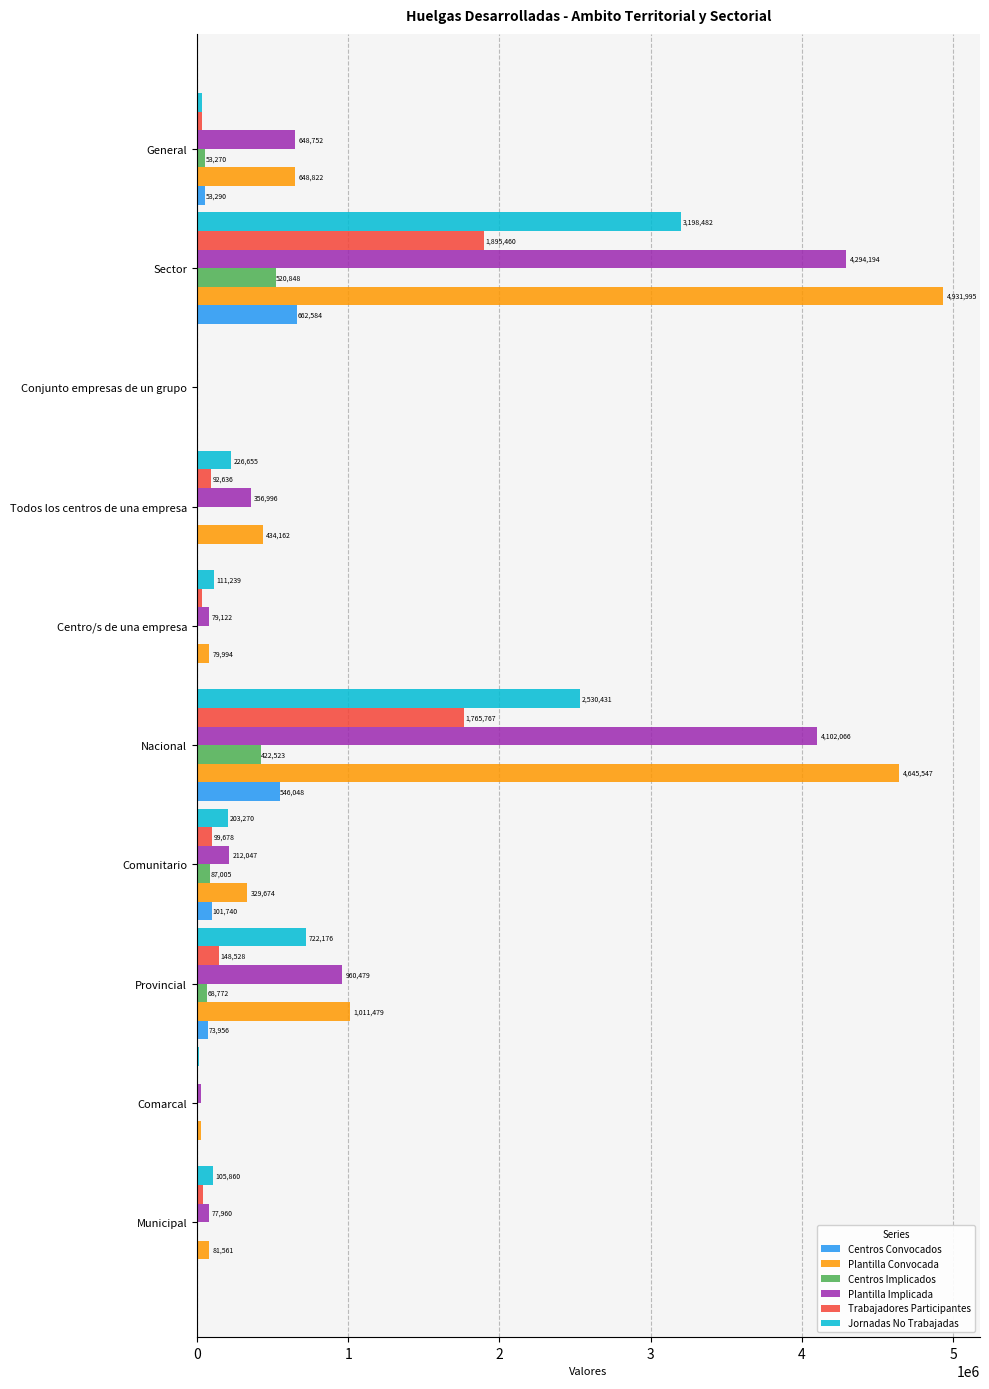

What is the greatest value displayed?

4931995